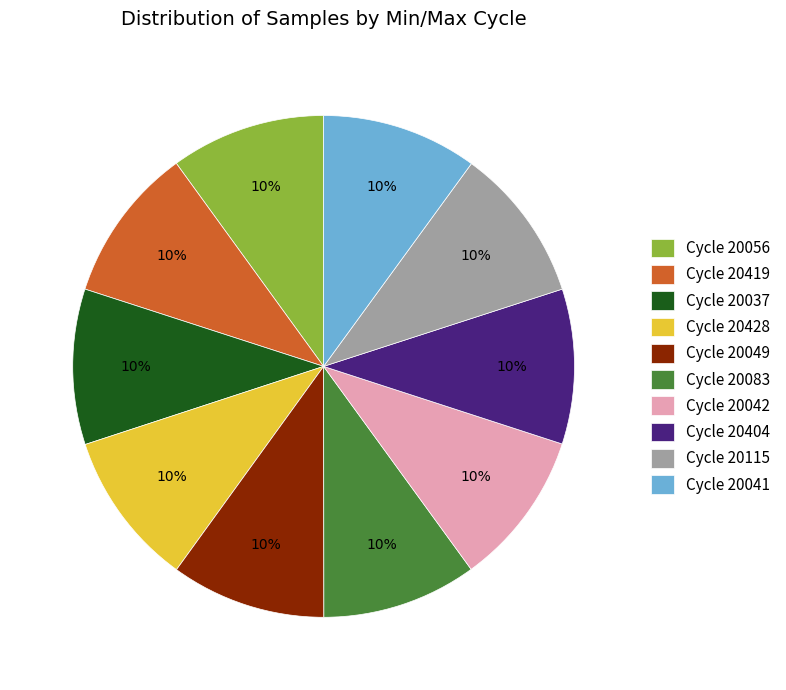

To the nearest percent, what percentage of the pie is Cycle 20041?

10%